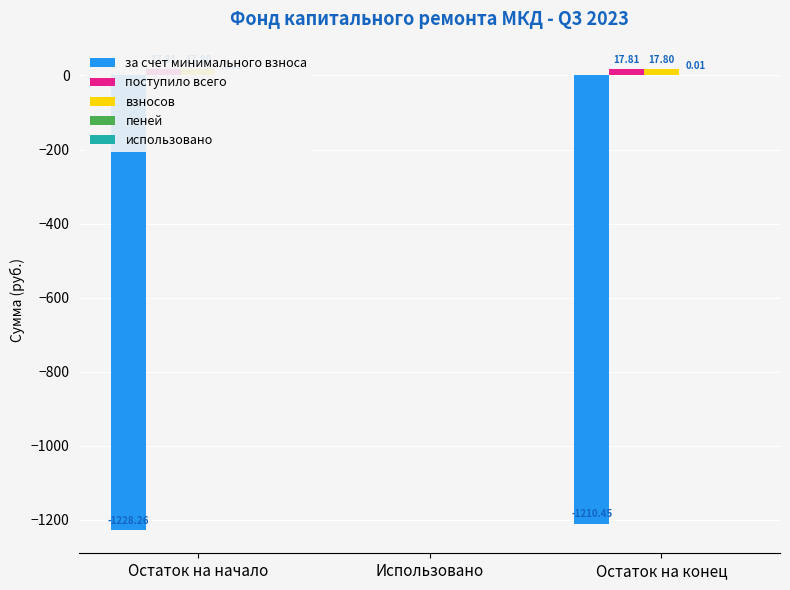

Is it true that взносов equals 17.8 at Остаток на конец?

True